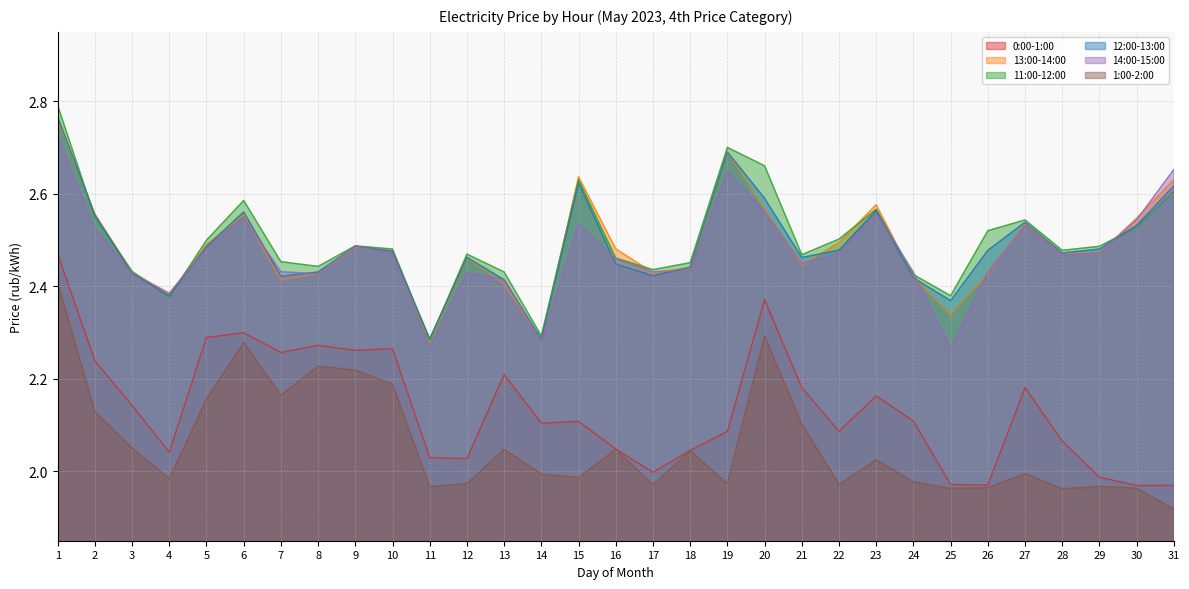

True or false: 12:00-13:00 has more than 2 points higher than both neighbors.

True